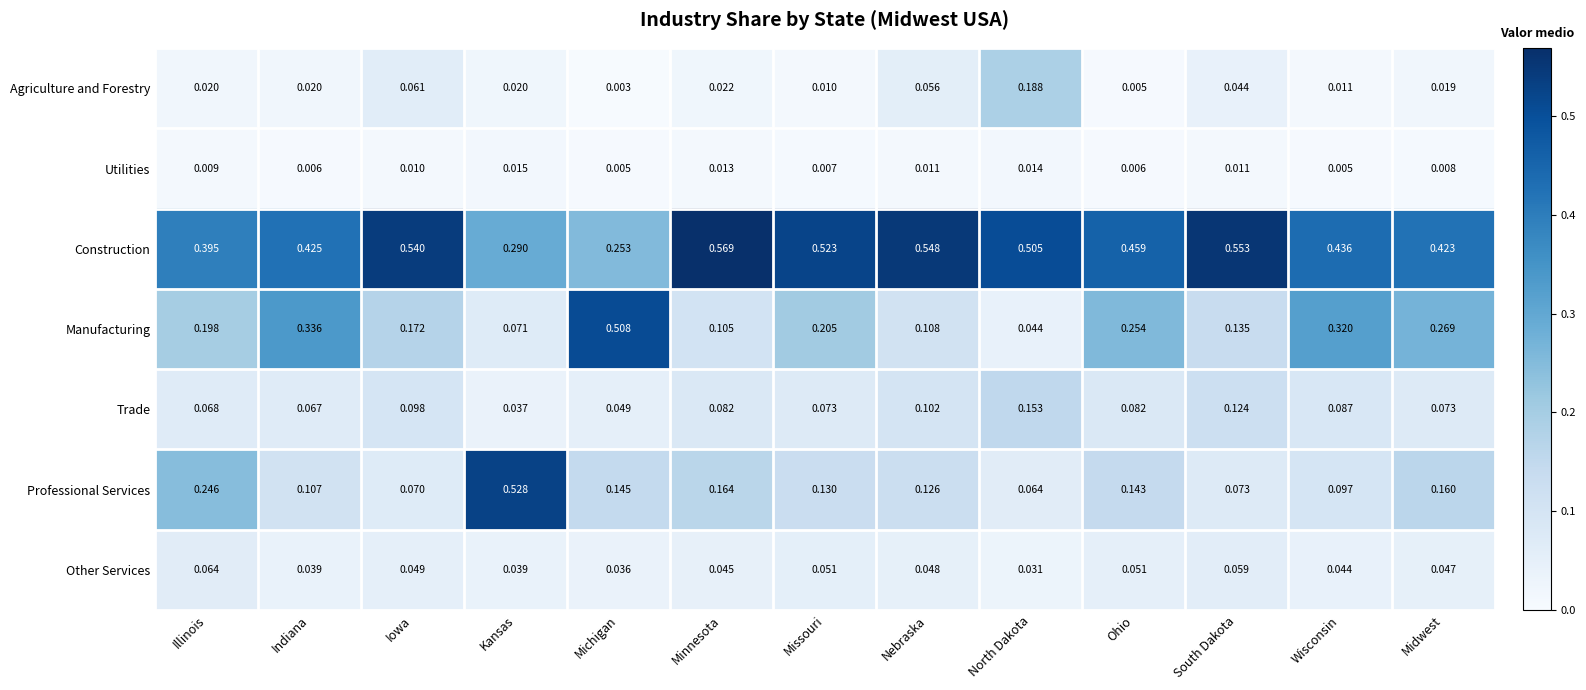

Is the value of Construction at Midwest greater than the value of Utilities at Ohio?

Yes